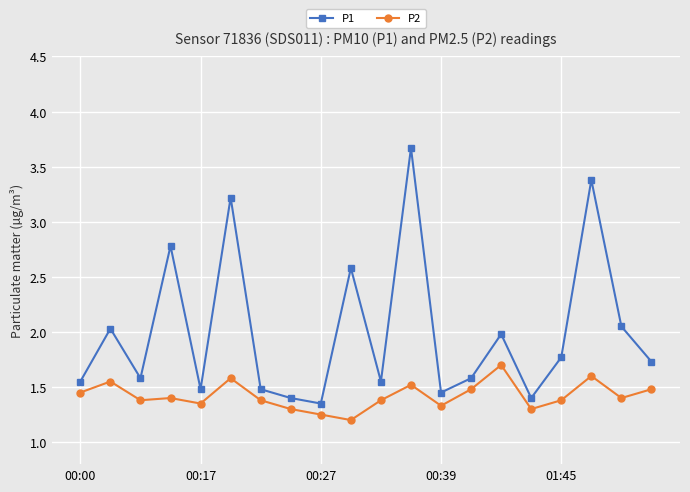

Which series has the widest spread of values?

P1